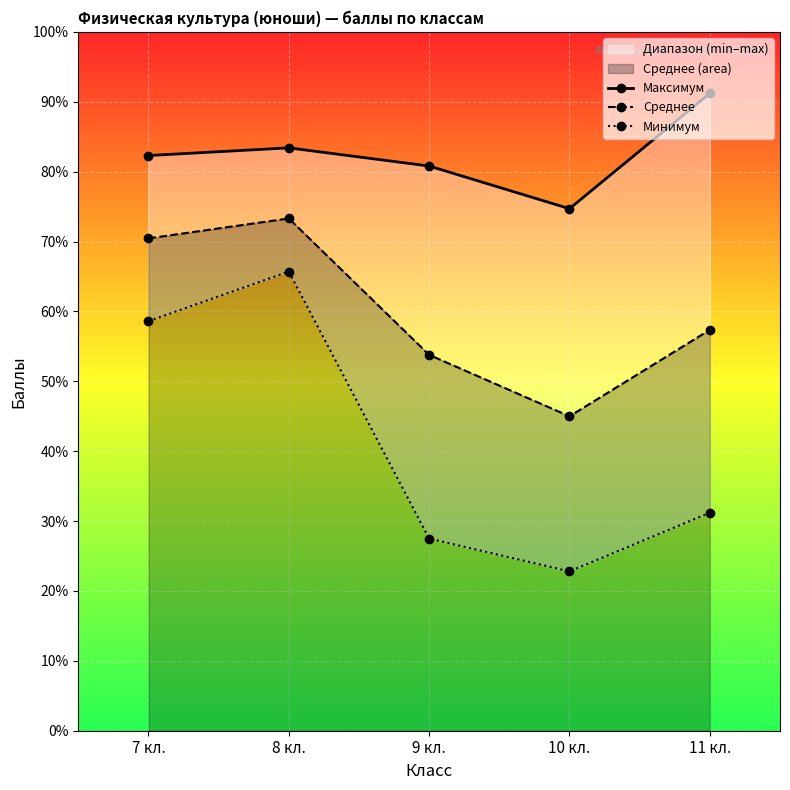

What position from the left is 9 кл.?

3